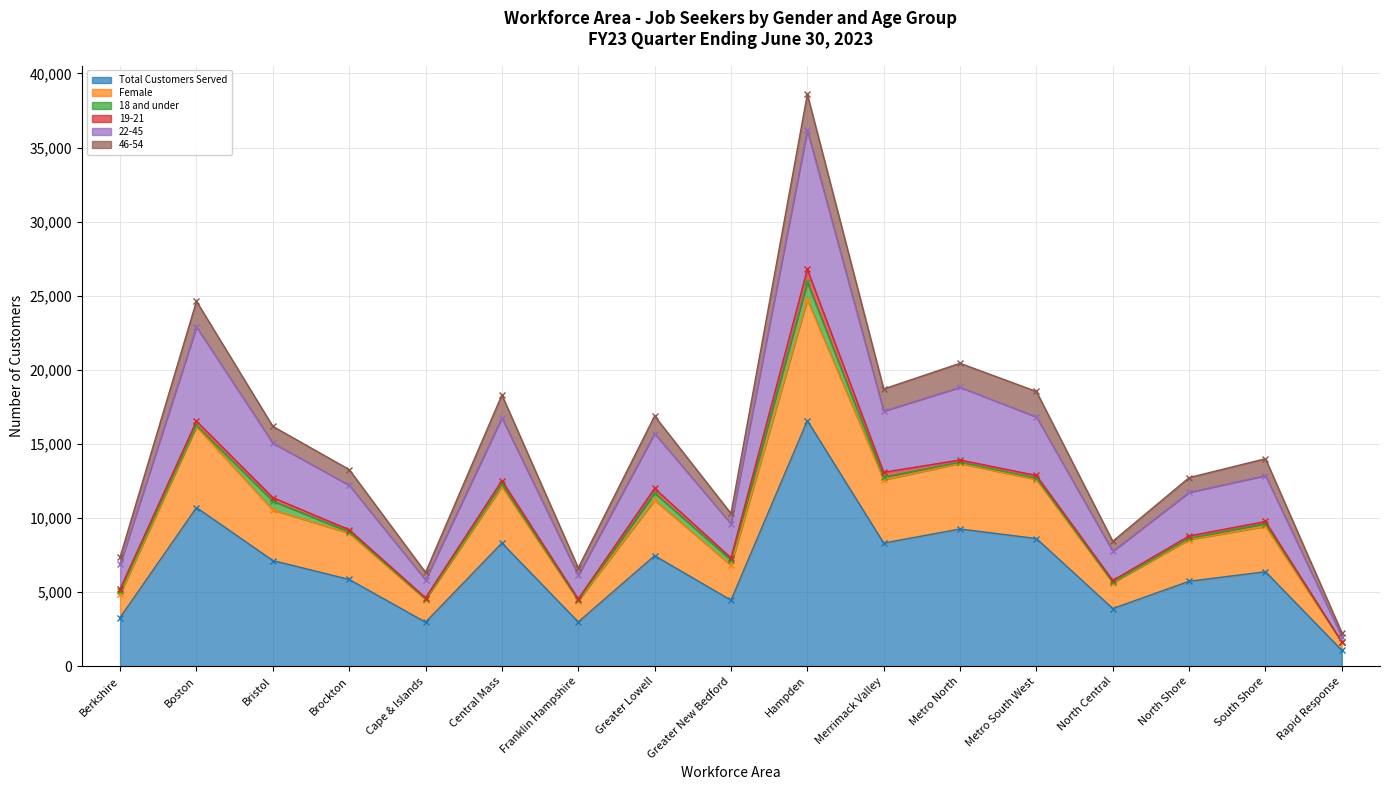

True or false: Total Customers Served has a value of 3729 at North Shore.

False